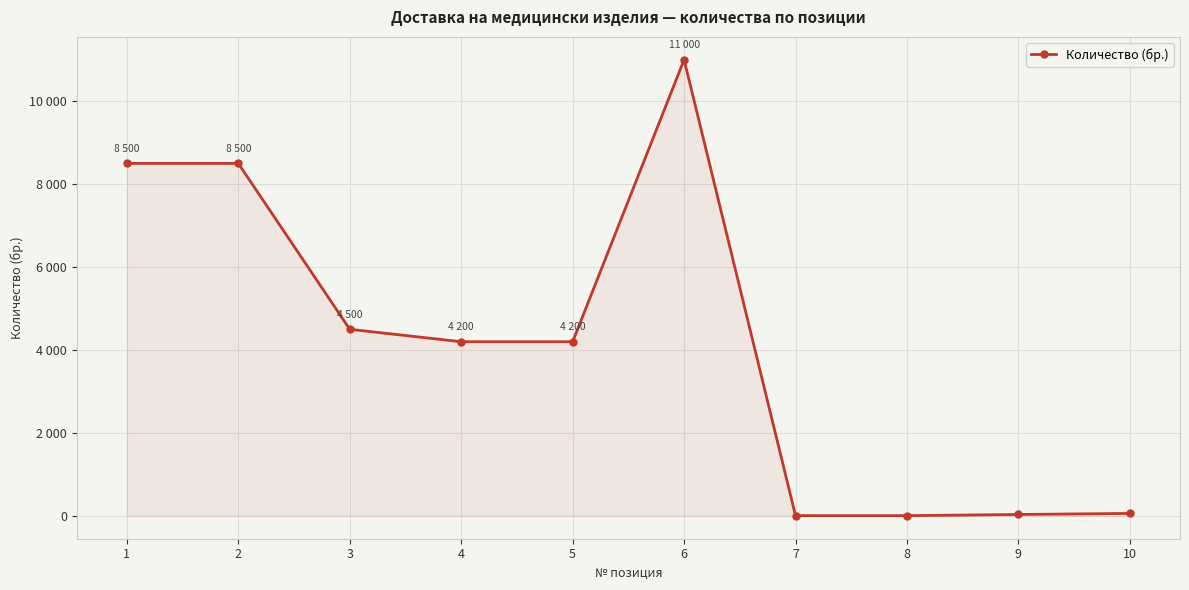

Rank the categories by value from lowest to highest.

7, 8, 9, 10, 4, 5, 3, 1, 2, 6